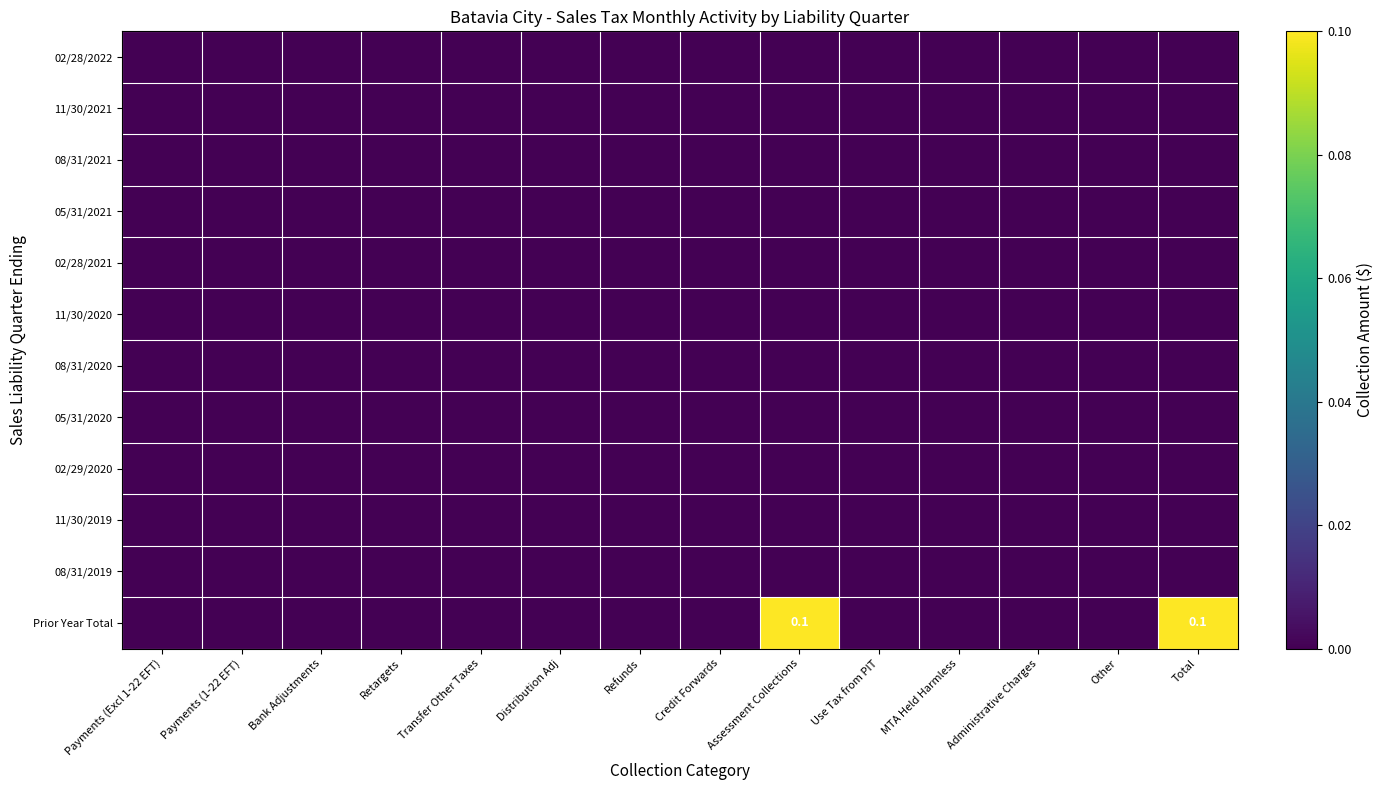

At which category is the sum across all series the highest?

Assessment Collections